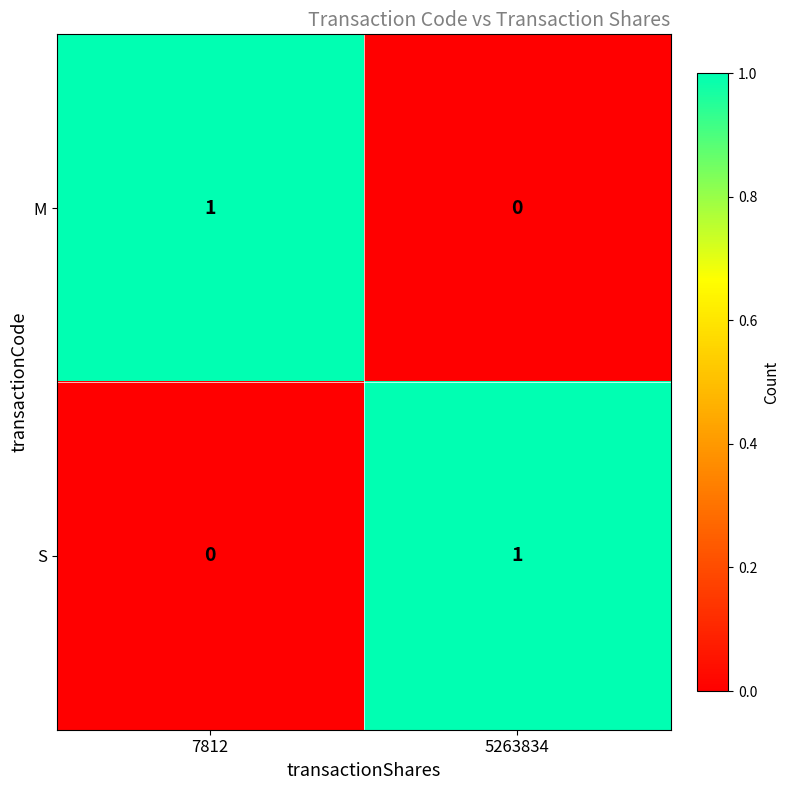

Where is M nearest to the value 0?

5263834